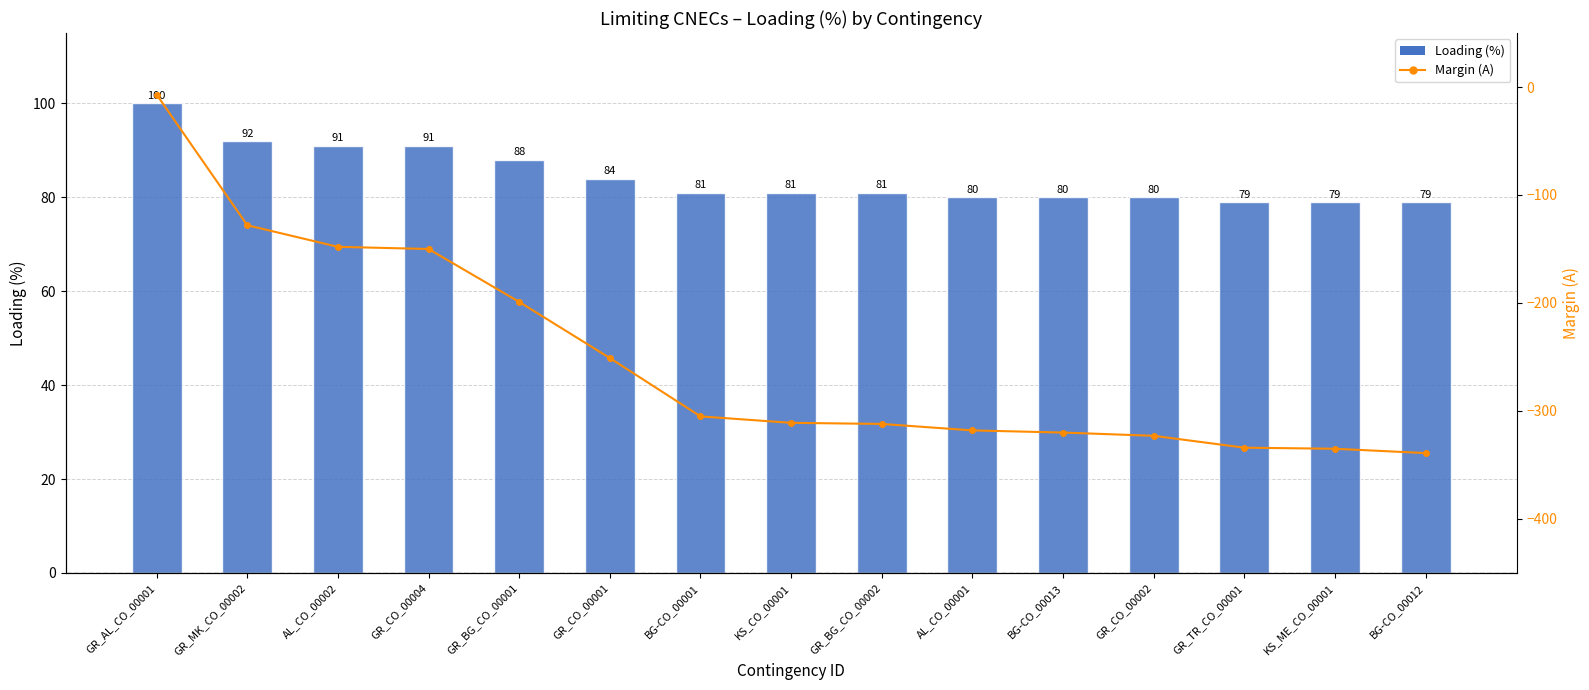

Between GR_MK_CO_00002 and GR_CO_00002, which series saw the biggest shift?

Loading (%)